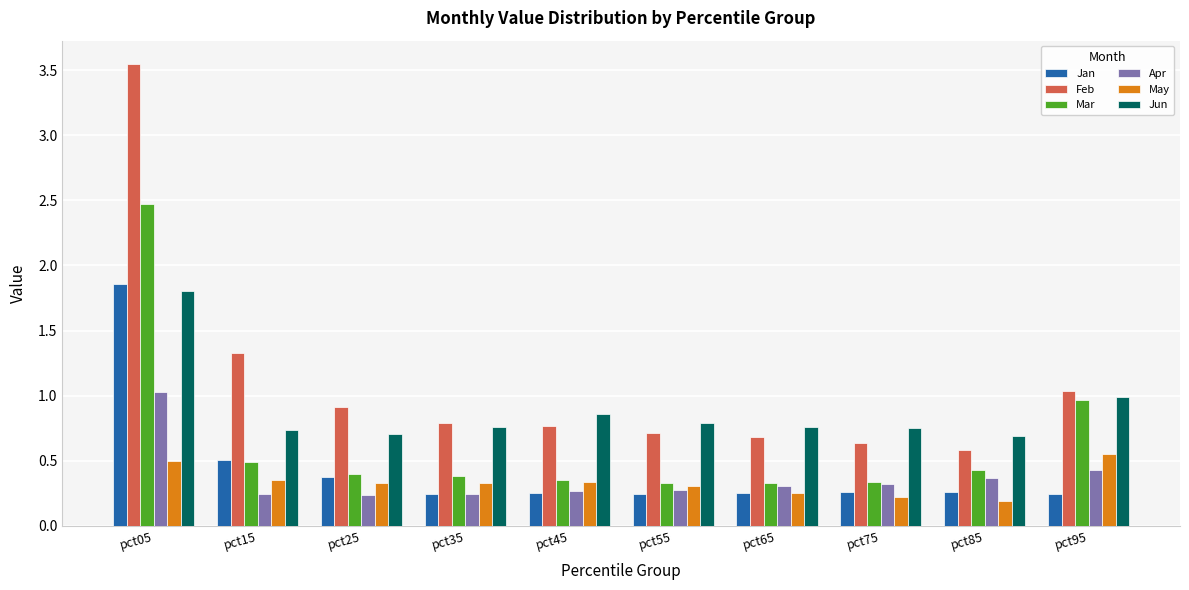

What is the highest value of the Mar series?

2.5